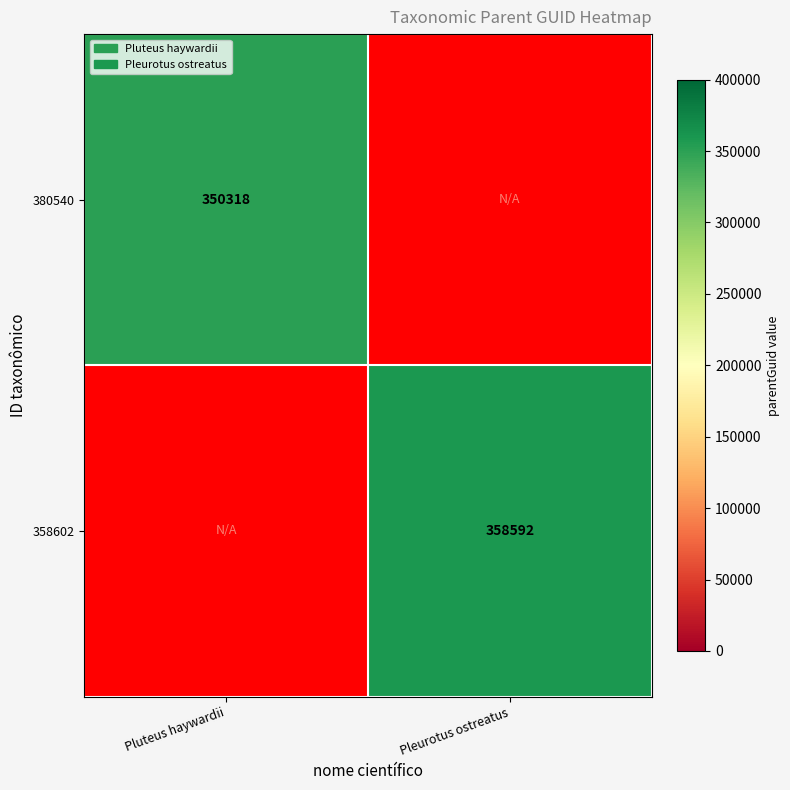

Is it true that 358602 equals 500593 at Pleurotus ostreatus?

False